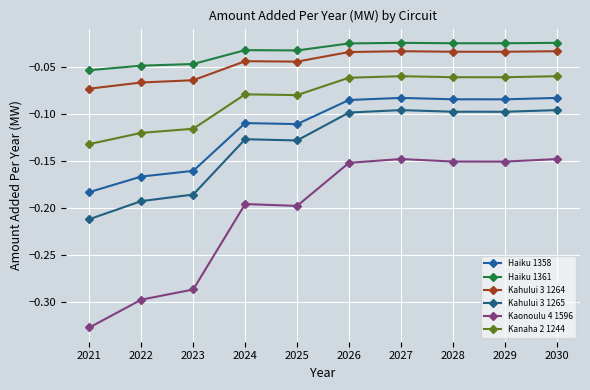

What is the difference between the maximum and minimum values in the Kaonoulu 4 1596 series?

0.2